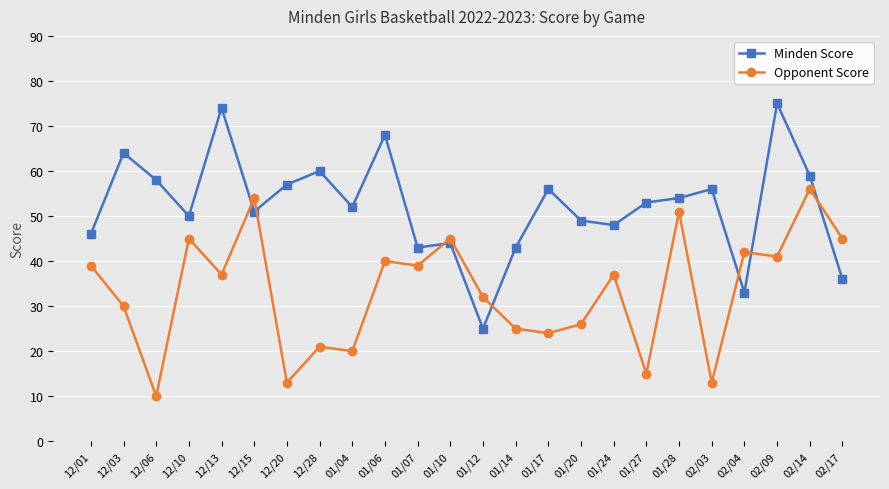

What value does the Minden Score series have at 12/01, to the nearest 10?

50